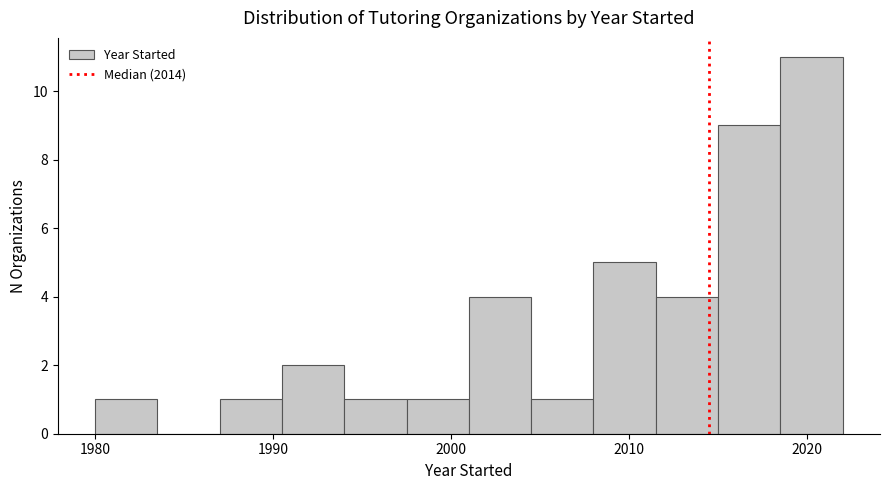

Read against the x-axis, roughly where is the centre of the tallest bar?

2020